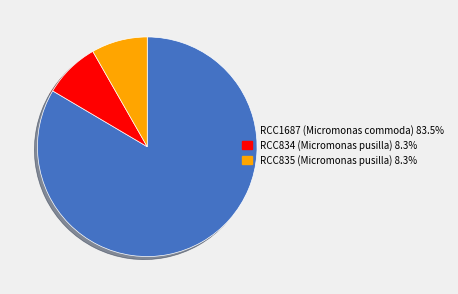

Approximately how many times larger is the value at RCC834 (Micromonas pusilla) 8.3% compared to RCC835 (Micromonas pusilla) 8.3%?

1.0